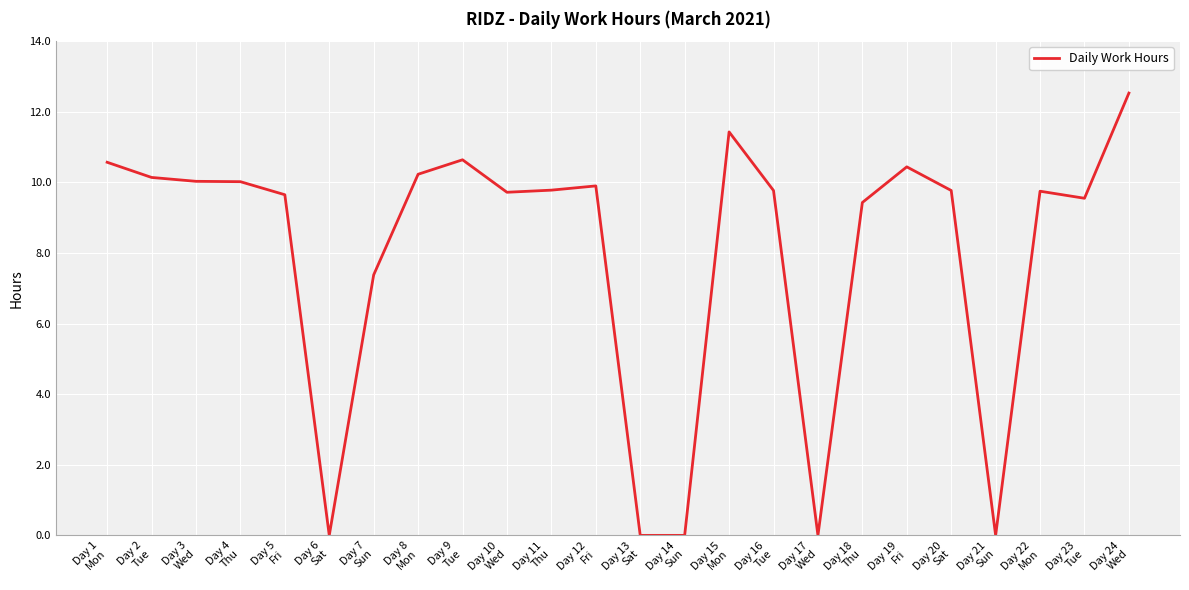

How many values are below 9?

6